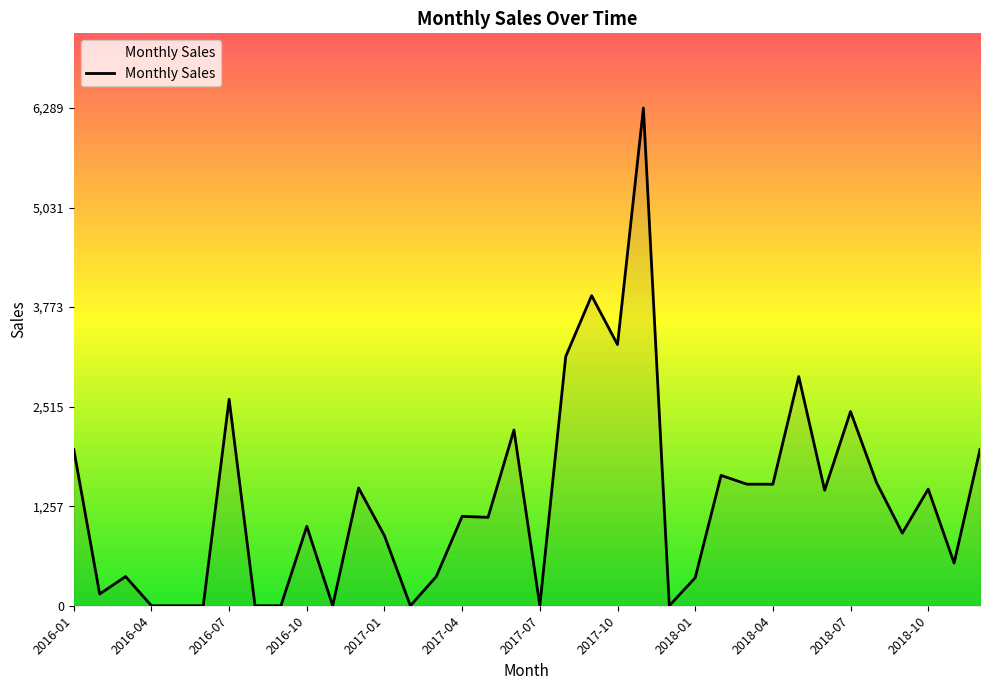

What is the difference between the maximum and minimum values?

6289.5